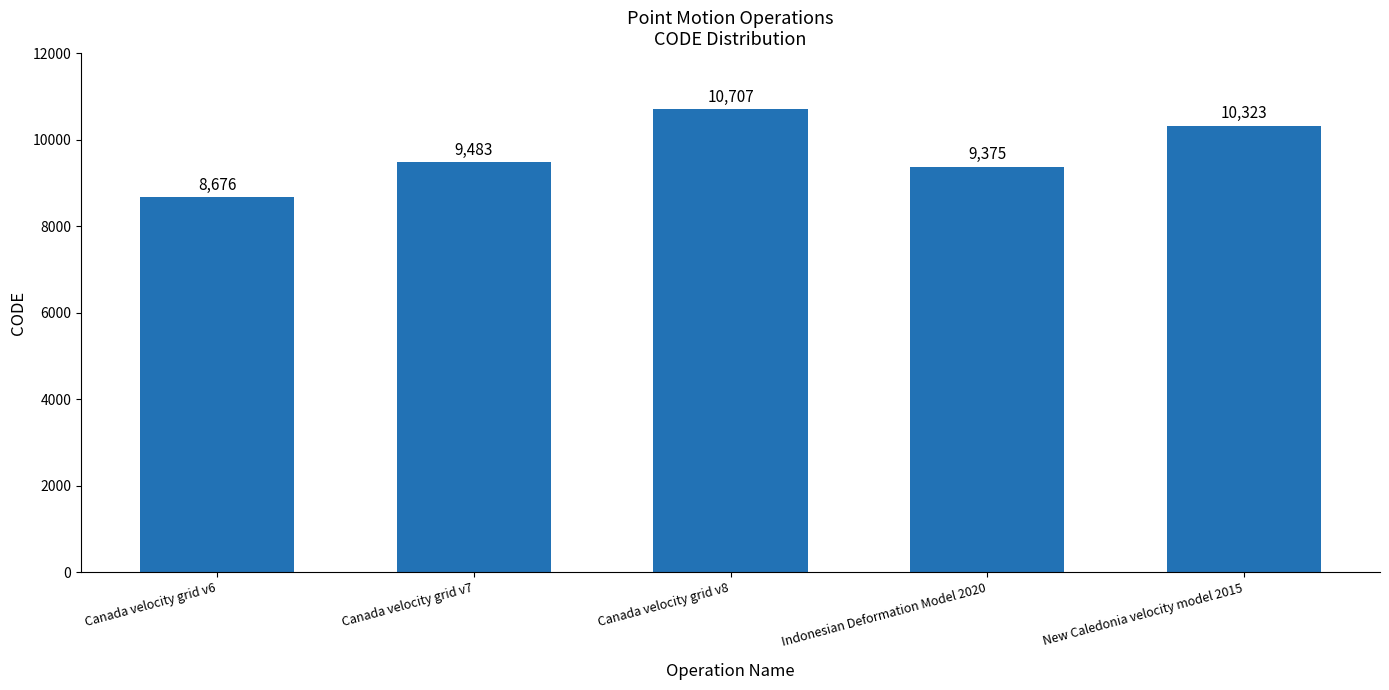

At which label is the value closest to 9691?

Canada velocity grid v7